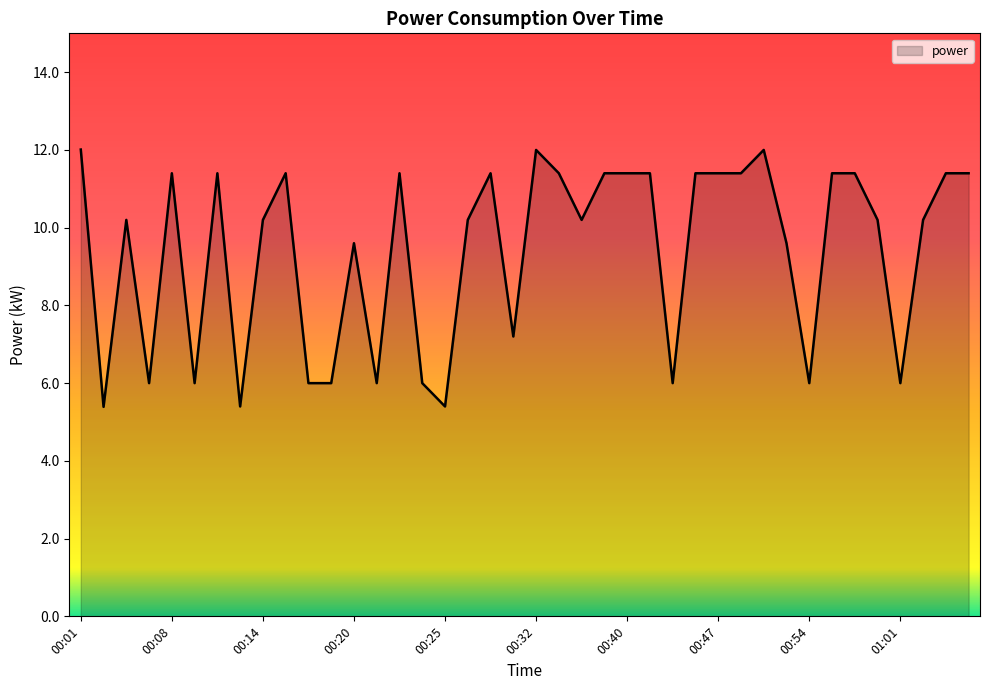

What is the difference between the maximum and minimum values?

6.6